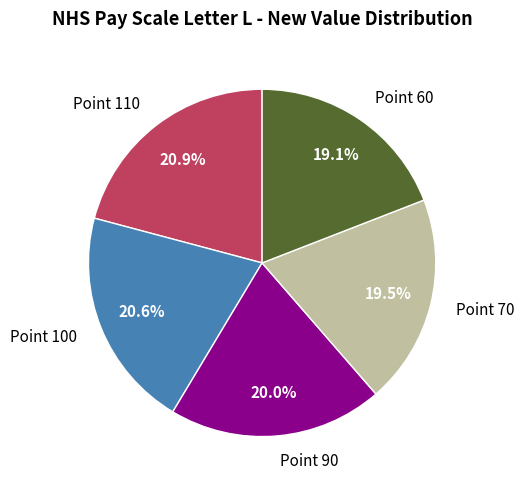

What is the ratio of the value at Point 100 to the value at Point 110?

1.0